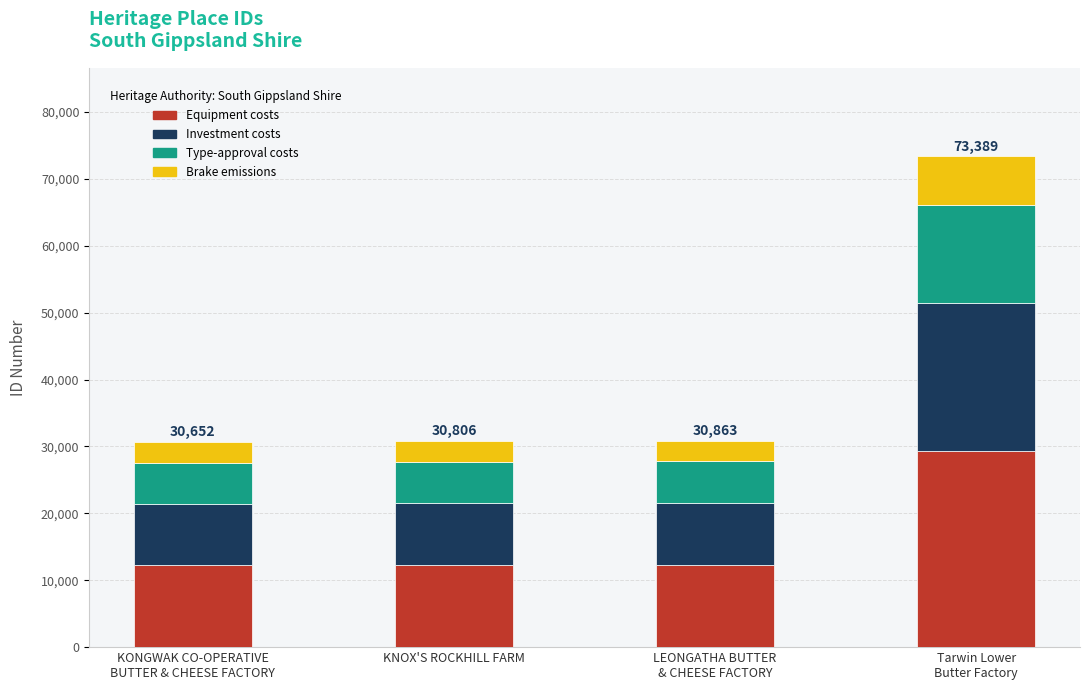

What is the lowest value of the Equipment costs series?

12260.8